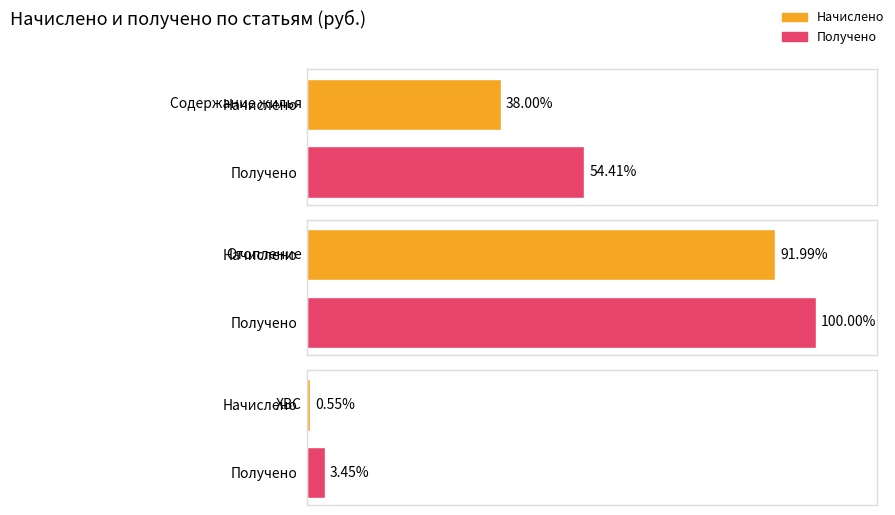

What are all the series names shown in the legend?

Начислено, Получено